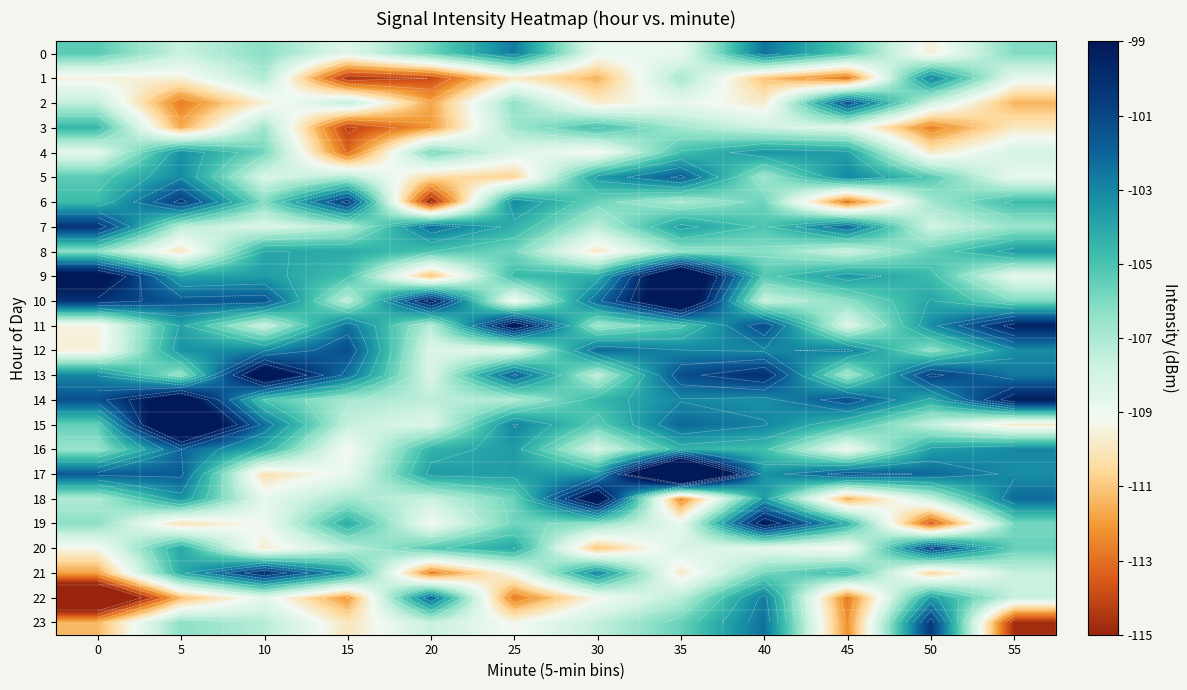

True or false: 17 has a value of -183.5 at 40.

False